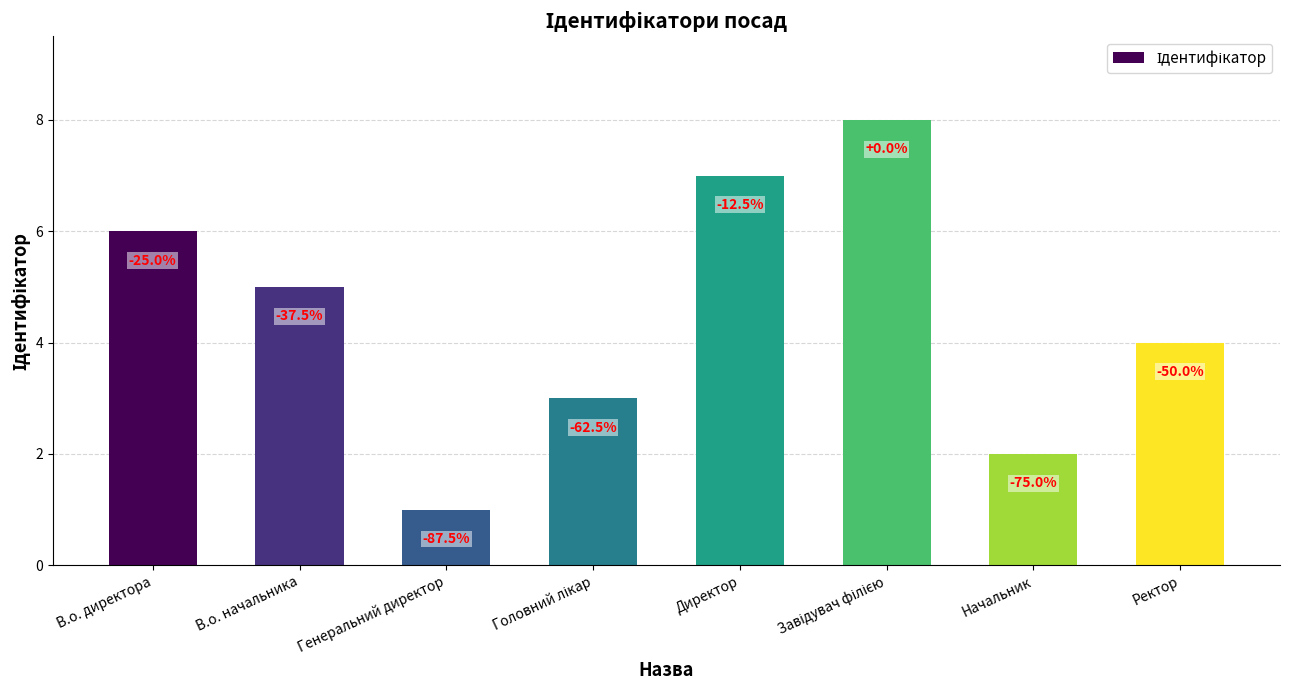

How many bars are there in total?

8